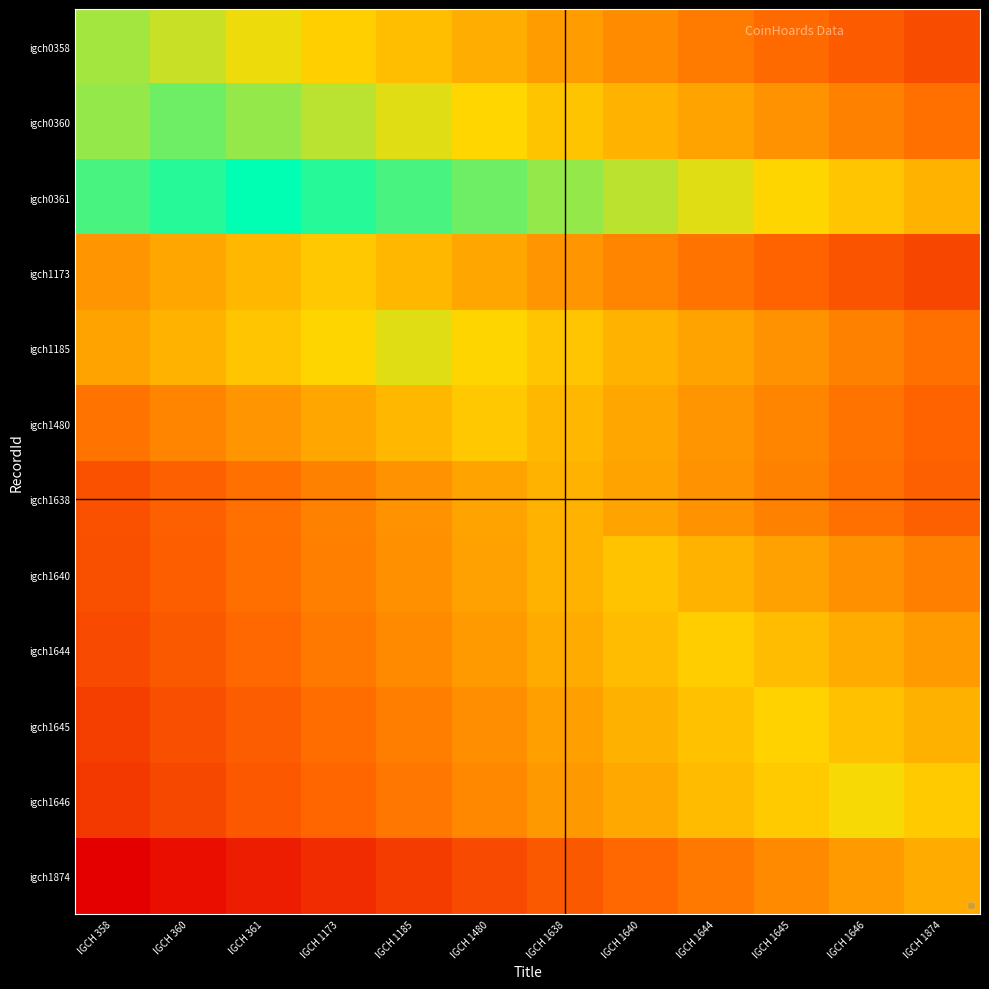

Reading left to right, list all the values displayed in this chart.

igch0358: IGCH 358=-423.0	IGCH 360=-439.7	IGCH 361=-456.3	IGCH 1173=-473.0	IGCH 1185=-489.7	IGCH 1480=-506.3	IGCH 1638=-523.0	IGCH 1640=-539.7	IGCH 1644=-556.3	IGCH 1645=-573.0	IGCH 1646=-589.7	IGCH 1874=-606.3
igch0360: IGCH 358=-416.7	IGCH 360=-400.0	IGCH 361=-416.7	IGCH 1173=-433.3	IGCH 1185=-450.0	IGCH 1480=-466.7	IGCH 1638=-483.3	IGCH 1640=-500.0	IGCH 1644=-516.7	IGCH 1645=-533.3	IGCH 1646=-550.0	IGCH 1874=-566.7
igch0361: IGCH 358=-383.3	IGCH 360=-366.7	IGCH 361=-350.0	IGCH 1173=-366.7	IGCH 1185=-383.3	IGCH 1480=-400.0	IGCH 1638=-416.7	IGCH 1640=-433.3	IGCH 1644=-450.0	IGCH 1645=-466.7	IGCH 1646=-483.3	IGCH 1874=-500.0
igch1173: IGCH 358=-530.0	IGCH 360=-513.3	IGCH 361=-496.7	IGCH 1173=-480.0	IGCH 1185=-496.7	IGCH 1480=-513.3	IGCH 1638=-530.0	IGCH 1640=-546.7	IGCH 1644=-563.3	IGCH 1645=-580.0	IGCH 1646=-596.7	IGCH 1874=-613.3
igch1185: IGCH 358=-516.7	IGCH 360=-500.0	IGCH 361=-483.3	IGCH 1173=-466.7	IGCH 1185=-450.0	IGCH 1480=-466.7	IGCH 1638=-483.3	IGCH 1640=-500.0	IGCH 1644=-516.7	IGCH 1645=-533.3	IGCH 1646=-550.0	IGCH 1874=-566.7
igch1480: IGCH 358=-563.3	IGCH 360=-546.7	IGCH 361=-530.0	IGCH 1173=-513.3	IGCH 1185=-496.7	IGCH 1480=-480.0	IGCH 1638=-496.7	IGCH 1640=-513.3	IGCH 1644=-530.0	IGCH 1645=-546.7	IGCH 1646=-563.3	IGCH 1874=-580.0
igch1638: IGCH 358=-600.0	IGCH 360=-583.3	IGCH 361=-566.7	IGCH 1173=-550.0	IGCH 1185=-533.3	IGCH 1480=-516.7	IGCH 1638=-500.0	IGCH 1640=-516.7	IGCH 1644=-533.3	IGCH 1645=-550.0	IGCH 1646=-566.7	IGCH 1874=-583.3
igch1640: IGCH 358=-601.7	IGCH 360=-585.0	IGCH 361=-568.3	IGCH 1173=-551.7	IGCH 1185=-535.0	IGCH 1480=-518.3	IGCH 1638=-501.7	IGCH 1640=-485.0	IGCH 1644=-501.7	IGCH 1645=-518.3	IGCH 1646=-535.0	IGCH 1874=-551.7
igch1644: IGCH 358=-608.3	IGCH 360=-591.7	IGCH 361=-575.0	IGCH 1173=-558.3	IGCH 1185=-541.7	IGCH 1480=-525.0	IGCH 1638=-508.3	IGCH 1640=-491.7	IGCH 1644=-475.0	IGCH 1645=-491.7	IGCH 1646=-508.3	IGCH 1874=-525.0
igch1645: IGCH 358=-620.0	IGCH 360=-603.3	IGCH 361=-586.7	IGCH 1173=-570.0	IGCH 1185=-553.3	IGCH 1480=-536.7	IGCH 1638=-520.0	IGCH 1640=-503.3	IGCH 1644=-486.7	IGCH 1645=-470.0	IGCH 1646=-486.7	IGCH 1874=-503.3
igch1646: IGCH 358=-626.7	IGCH 360=-610.0	IGCH 361=-593.3	IGCH 1173=-576.7	IGCH 1185=-560.0	IGCH 1480=-543.3	IGCH 1638=-526.7	IGCH 1640=-510.0	IGCH 1644=-493.3	IGCH 1645=-476.7	IGCH 1646=-460.0	IGCH 1874=-476.7
igch1874: IGCH 358=-691.3	IGCH 360=-674.7	IGCH 361=-658.0	IGCH 1173=-641.3	IGCH 1185=-624.7	IGCH 1480=-608.0	IGCH 1638=-591.3	IGCH 1640=-574.7	IGCH 1644=-558.0	IGCH 1645=-541.3	IGCH 1646=-524.7	IGCH 1874=-508.0